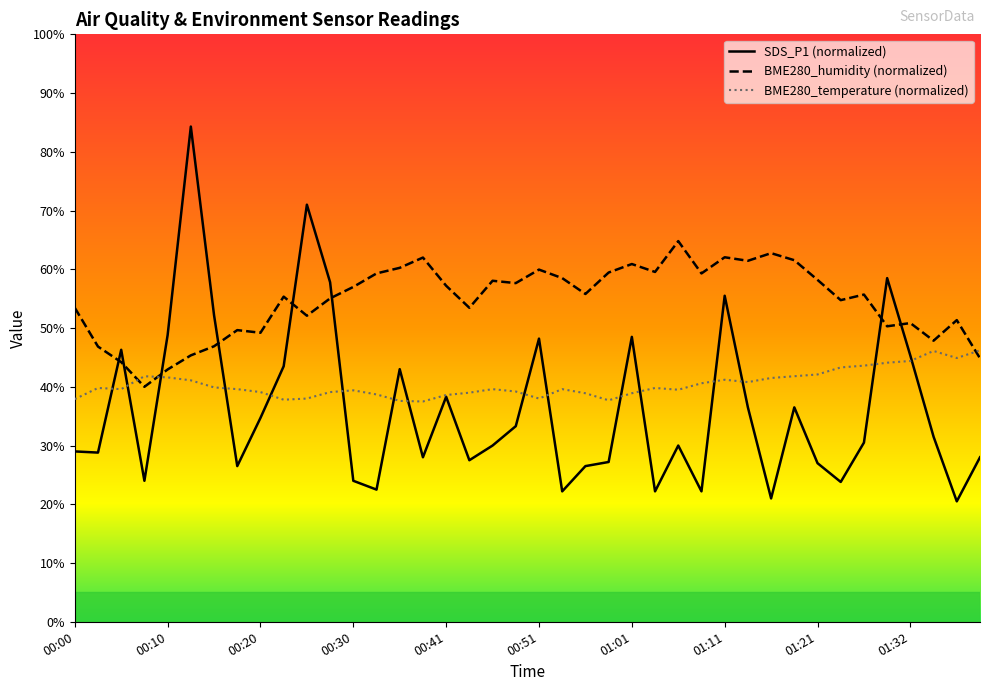

Is it true that SDS_P1 (normalized) equals 14.7 at 01:21?

False